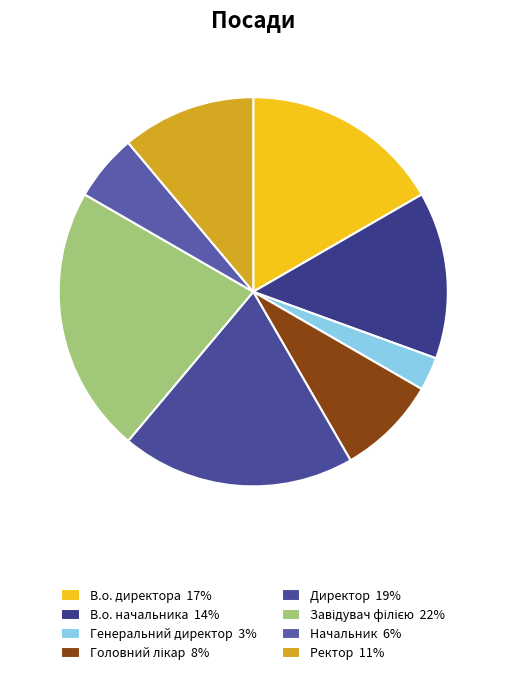

What is the total percentage of Начальник and Генеральний директор?

8.3%